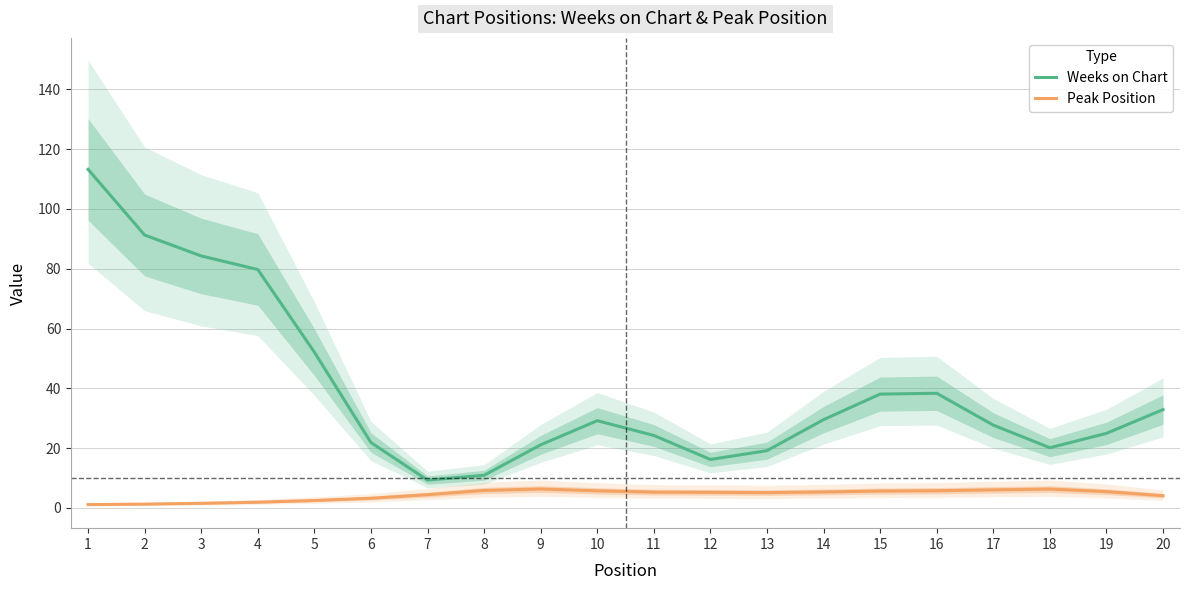

What is the value of the Peak Position point at the 6th from the left?

3.2